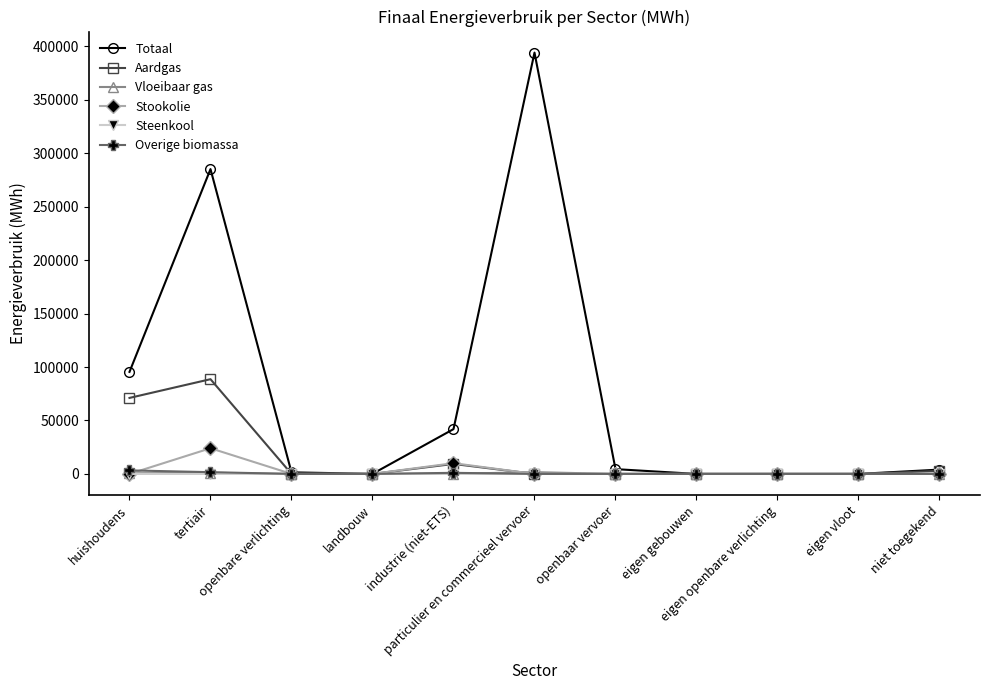

What is the sum of all Stookolie values?

34146.1